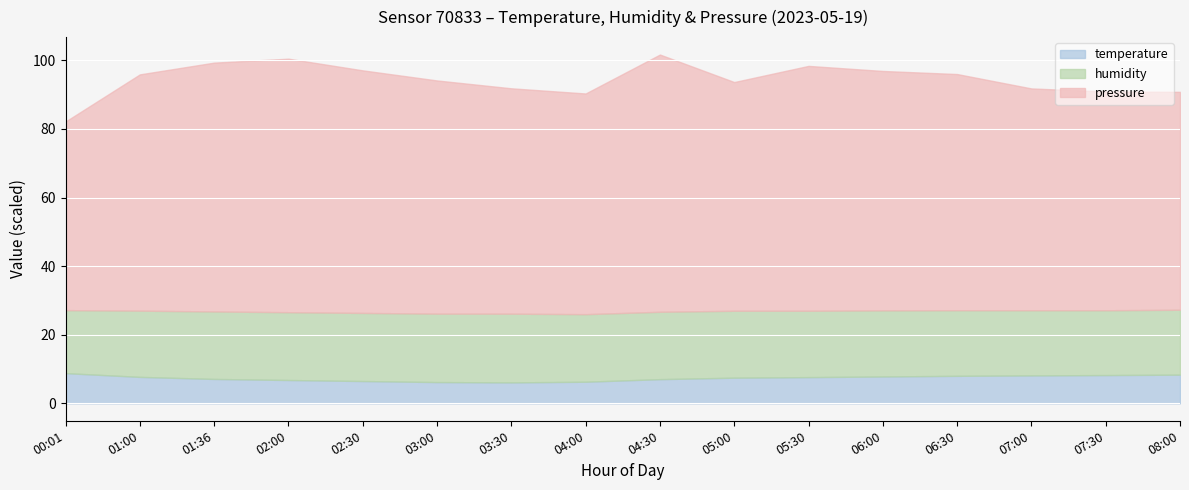

What is the sum of all temperature values?

118.3